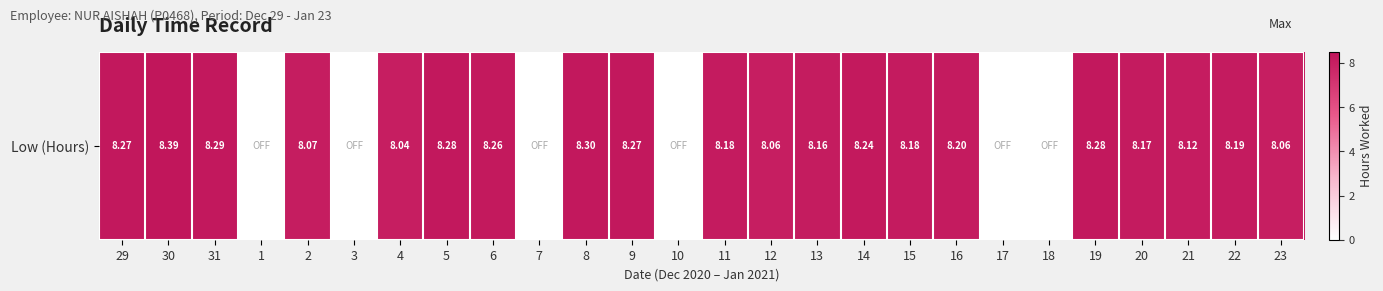

Reading left to right, transcribe all the data shown in this chart.

8.3	8.4	8.3	0.0	8.1	0.0	8.0	8.3	8.3	0.0	8.3	8.3	0.0	8.2	8.1	8.2	8.2	8.2	8.2	0.0	0.0	8.3	8.2	8.1	8.2	8.1